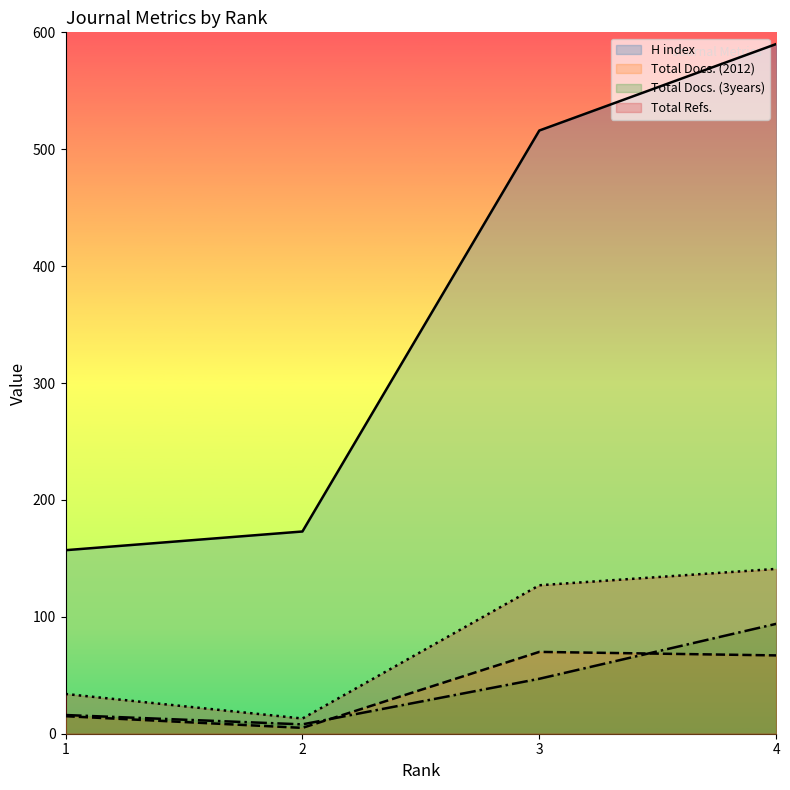

How many data points does each series have?

4